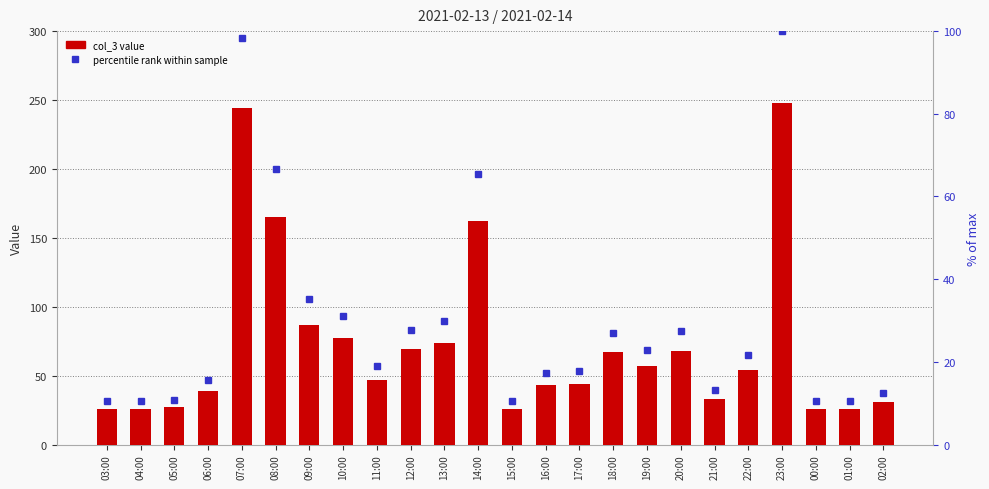

What is the approximate value of col_3 at 02:00?

31.0